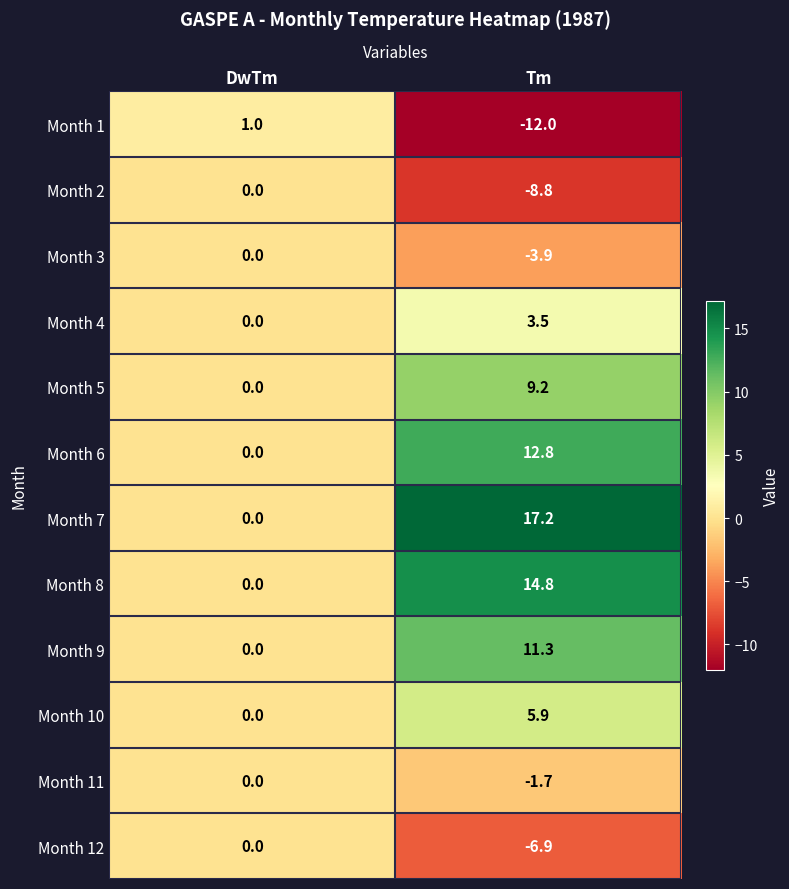

Where does the Month 9 series first go above 11?

Tm